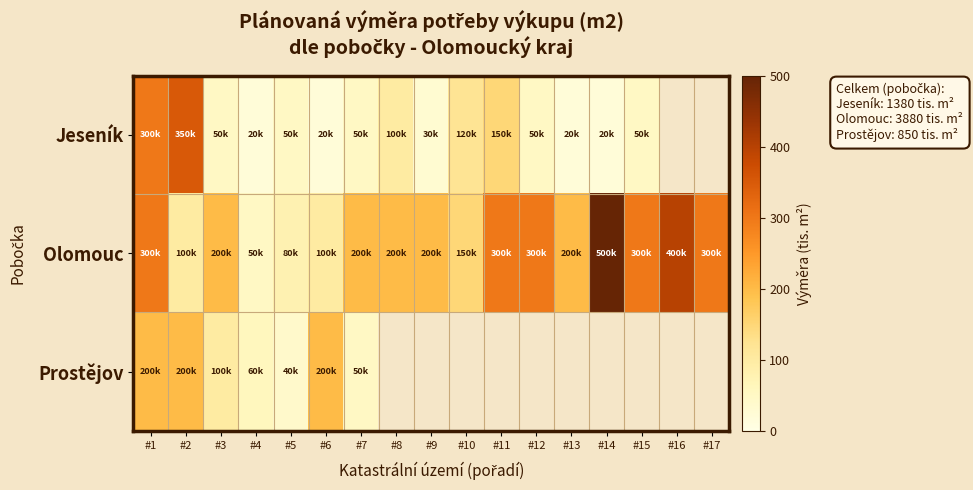

What is the difference between the maximum and minimum values in the Prostějov series?

160.0